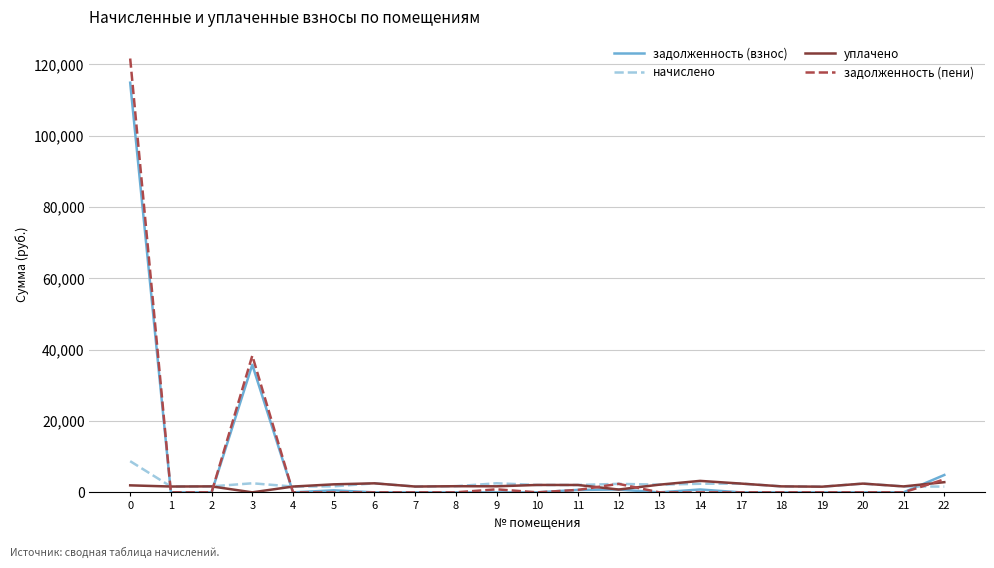

What is the difference between the уплачено values at 7 and 18?

47.9